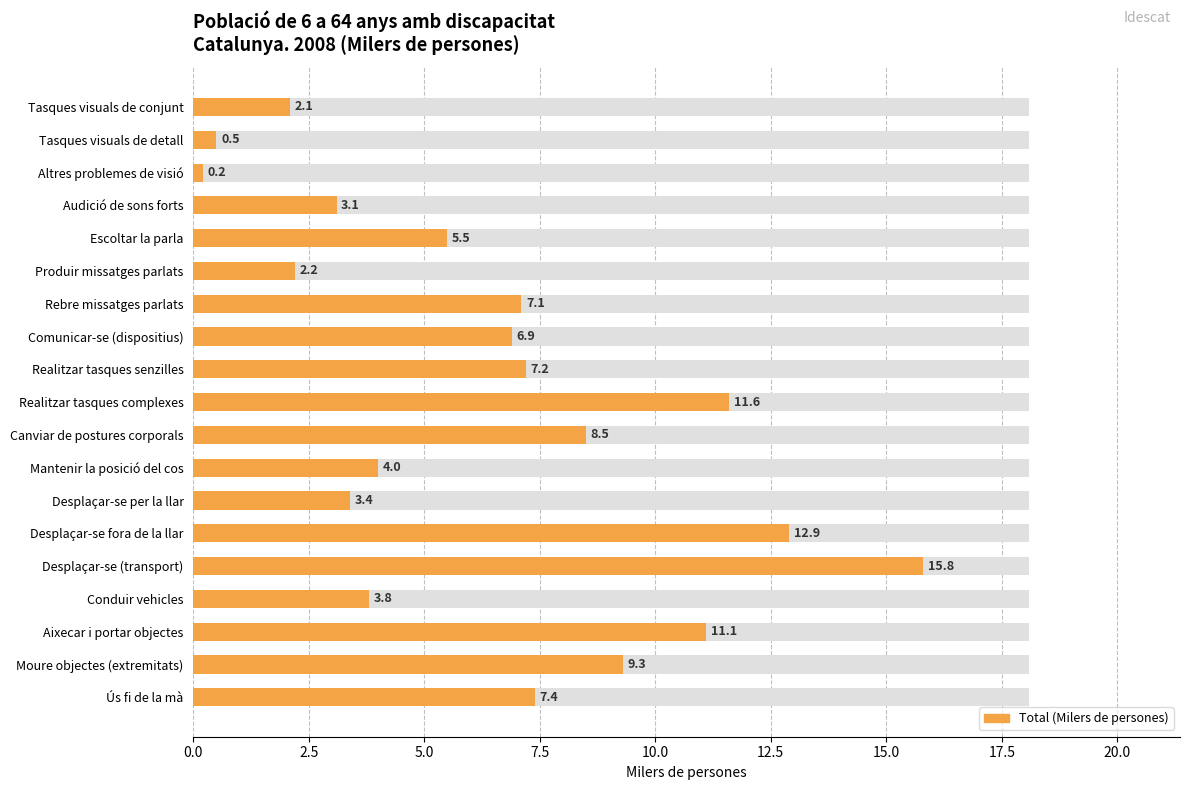

What is the average value?

6.5